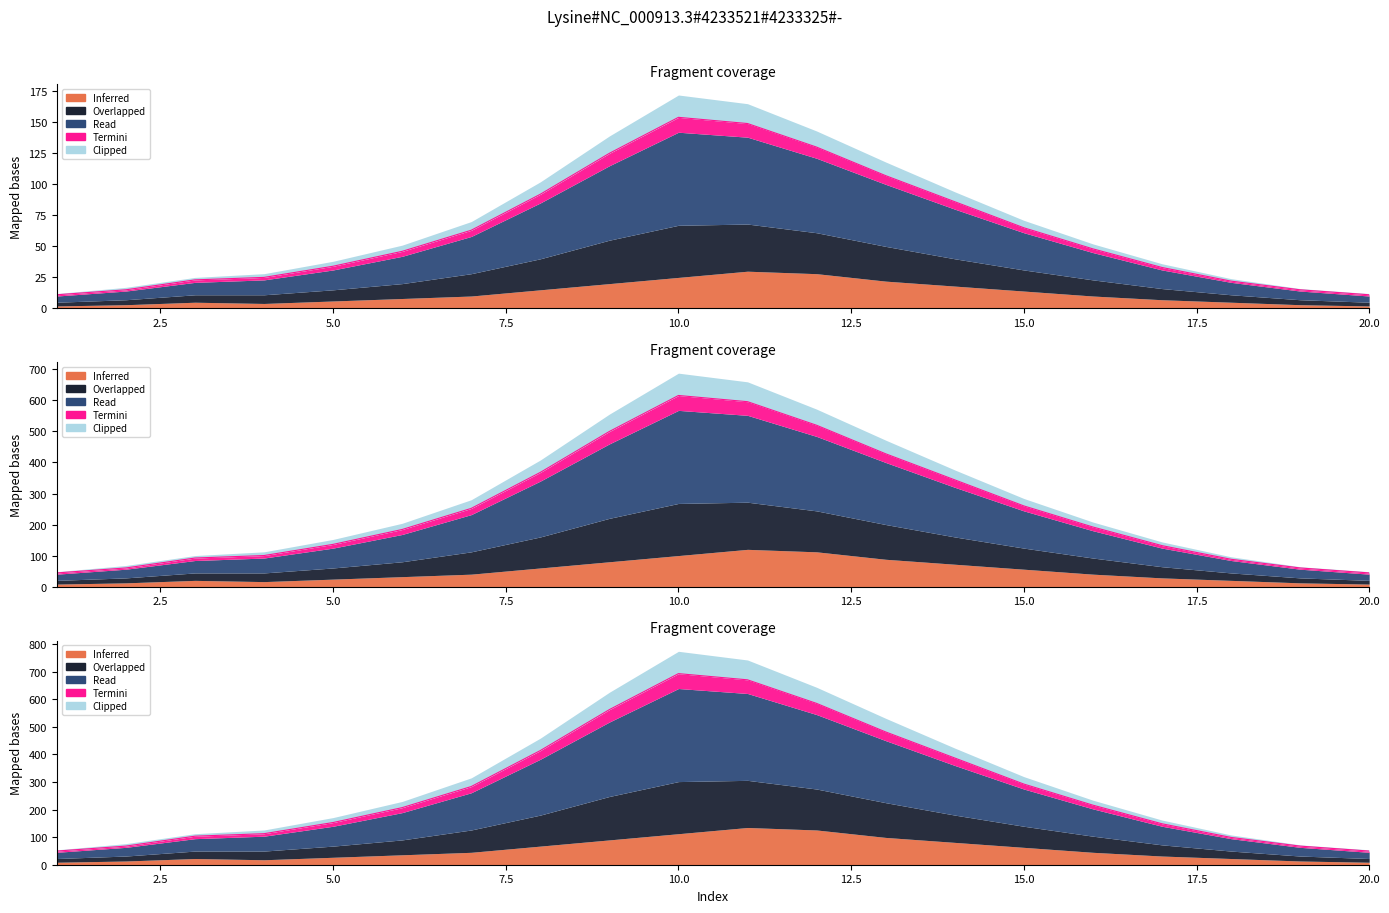

Count the number of categories in the chart.

20